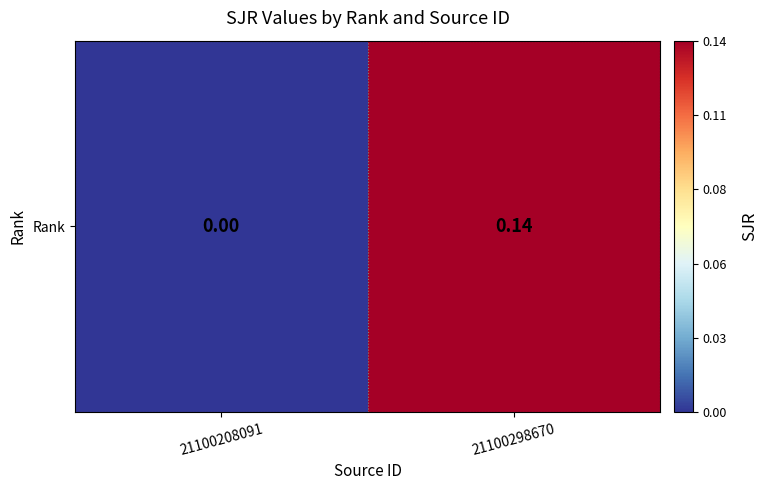

What is the average value?

0.1